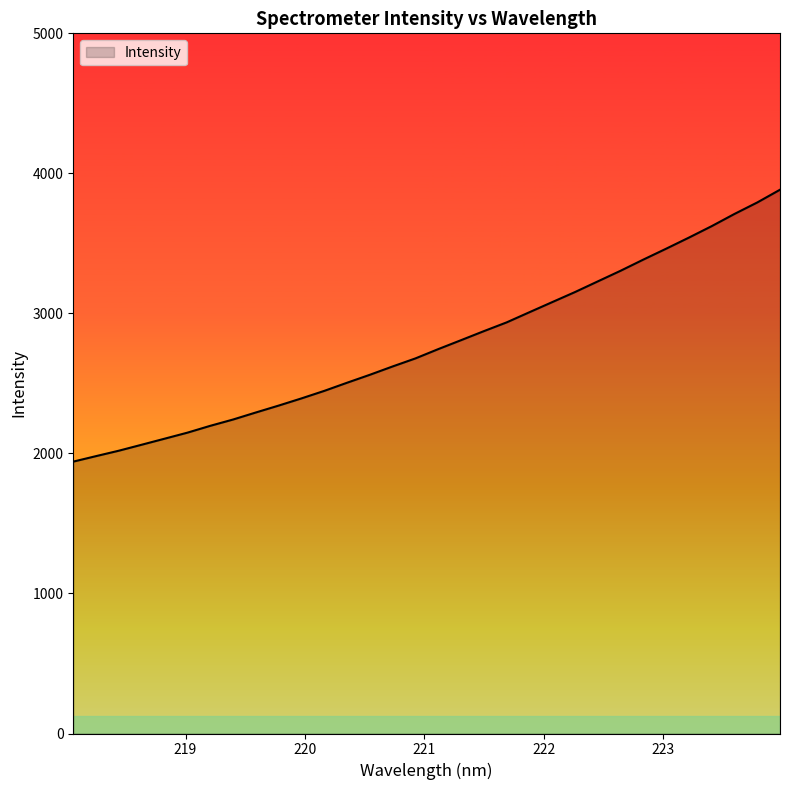

What is the difference between the maximum and minimum values?

1941.7